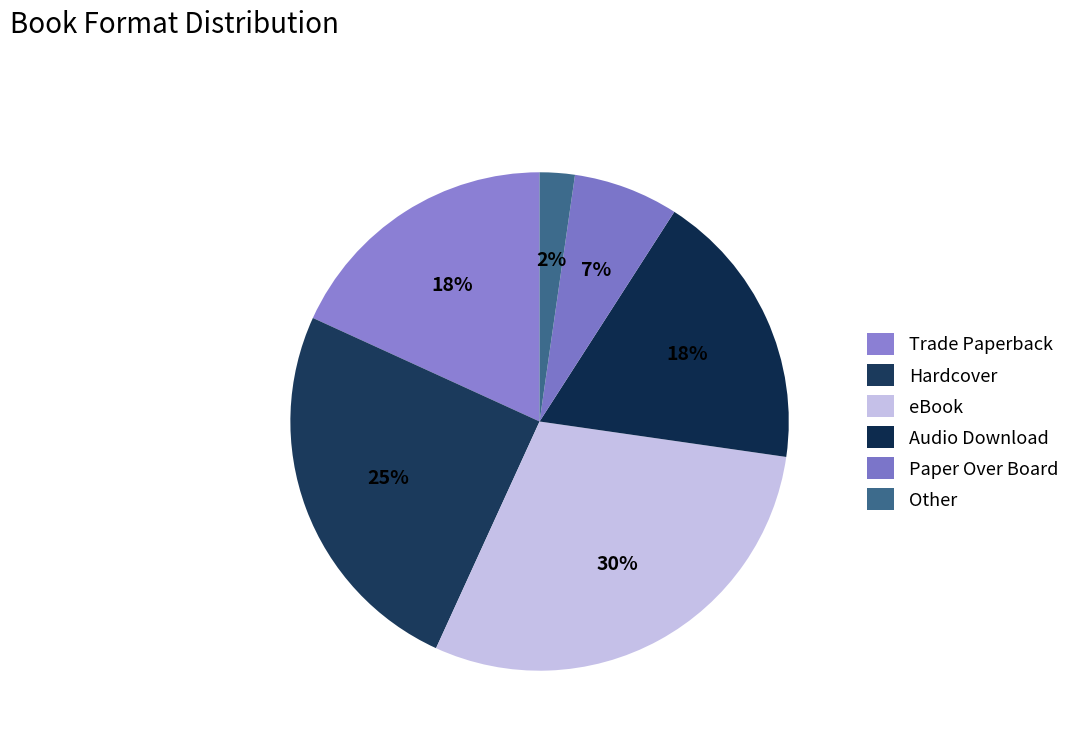

Is it true that Audio Download is 18% of the pie?

True